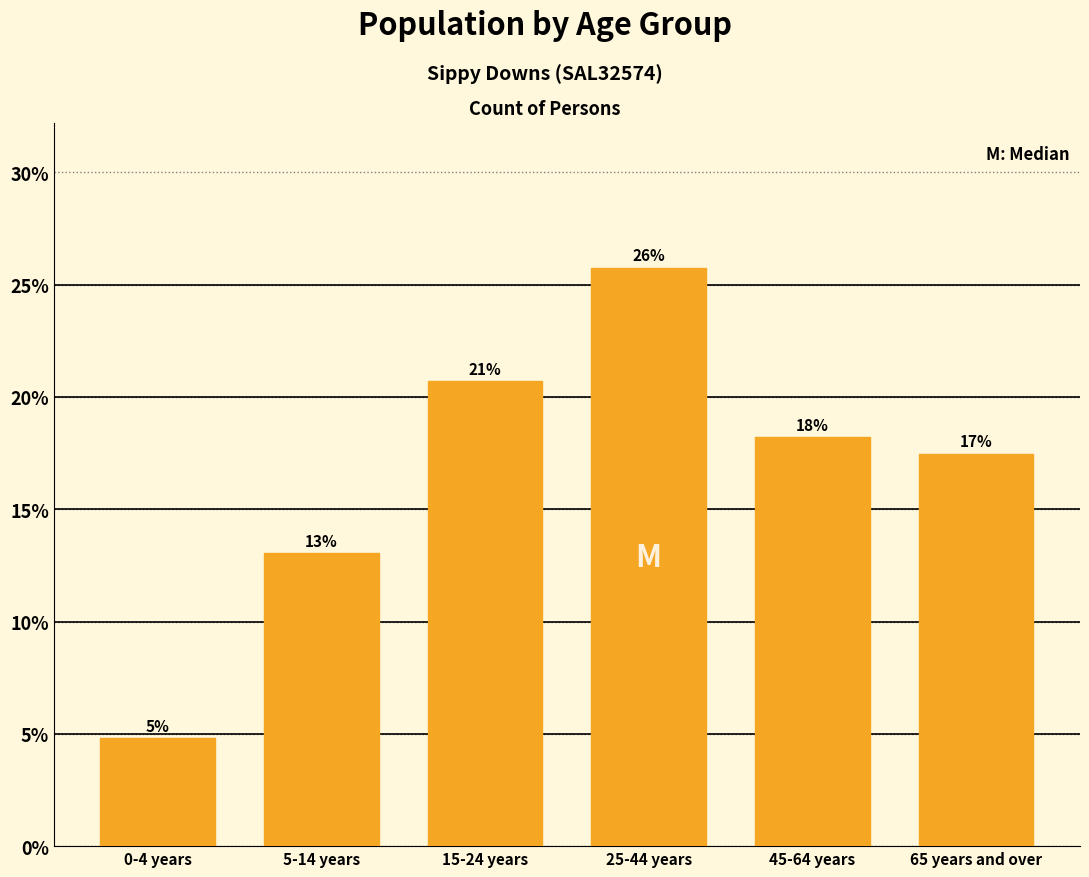

Does the chart contain any negative values?

No